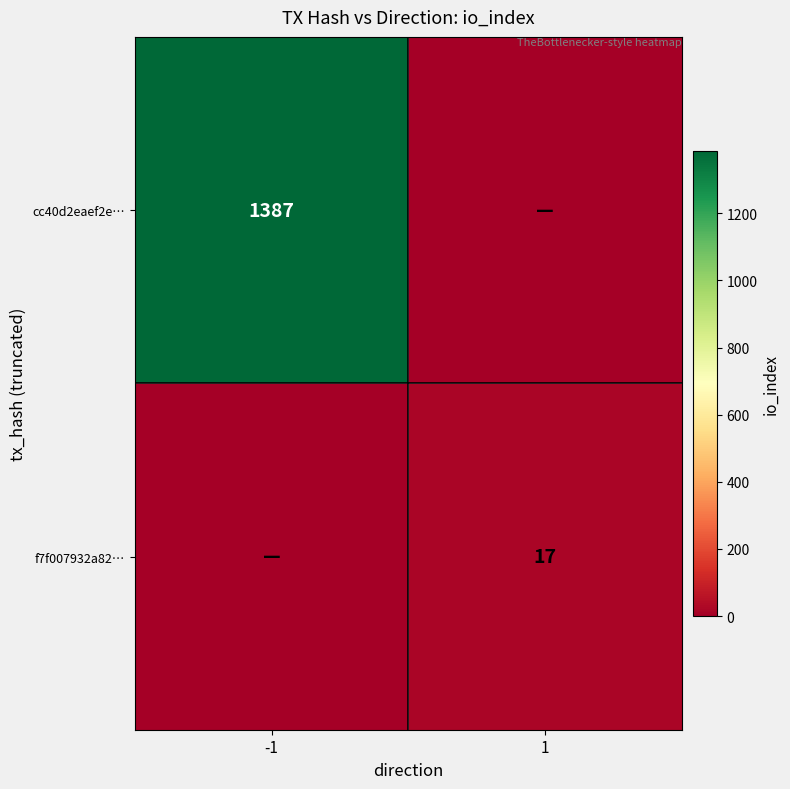

The value of cc40d2eaef2e… at -1 is 1387. True or false?

True